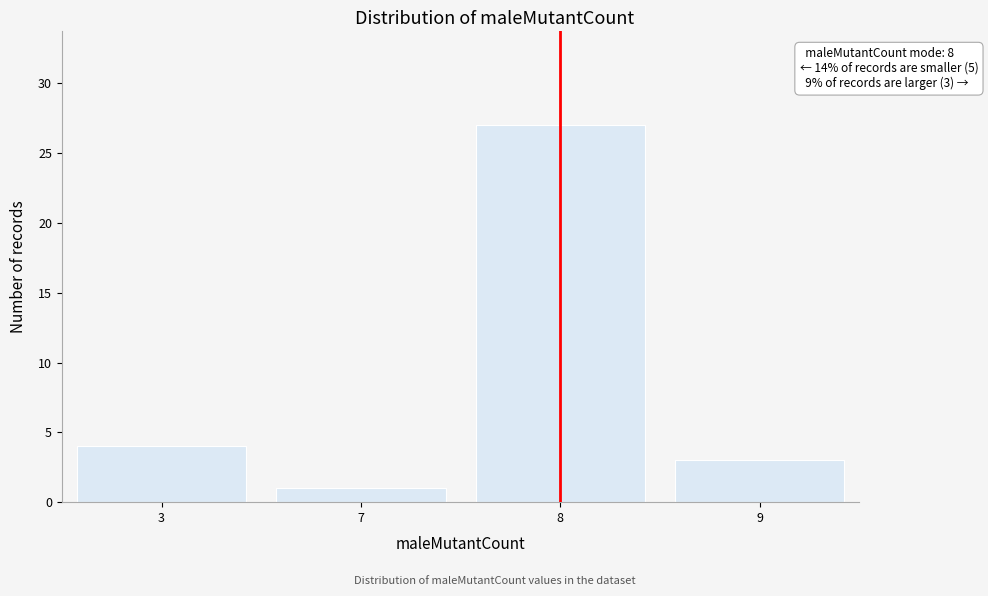

Reading right to left, transcribe all the data shown in this chart.

3	27	1	4